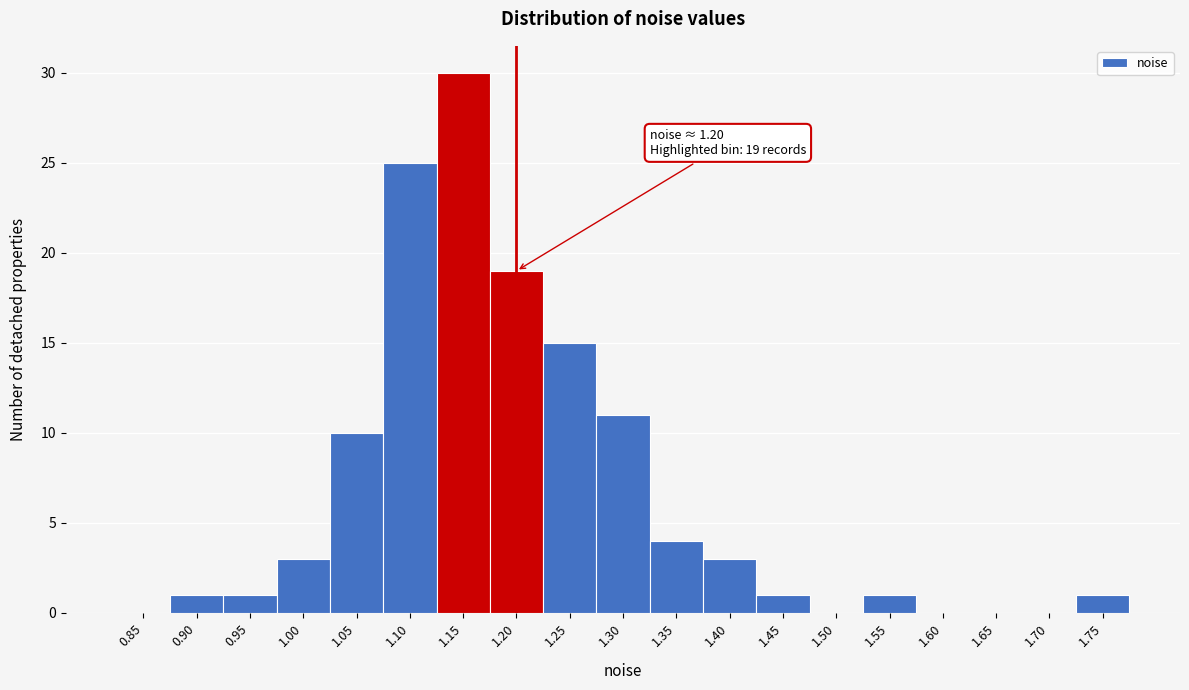

Reading left to right, what are all the values shown in this chart?

0.85=0	0.90=1	0.95=1	1.00=3	1.05=10	1.10=25	1.15=30	1.20=19	1.25=15	1.30=11	1.35=4	1.40=3	1.45=1	1.50=0	1.55=1	1.60=0	1.65=0	1.70=0	1.75=1